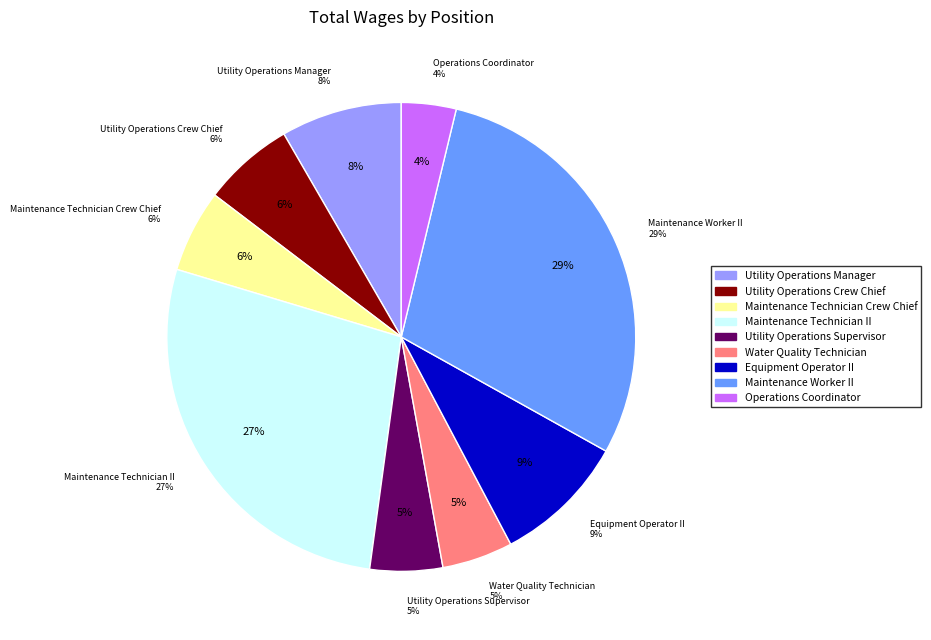

Does Utility Operations Crew Chief account for over 50% of the chart?

No